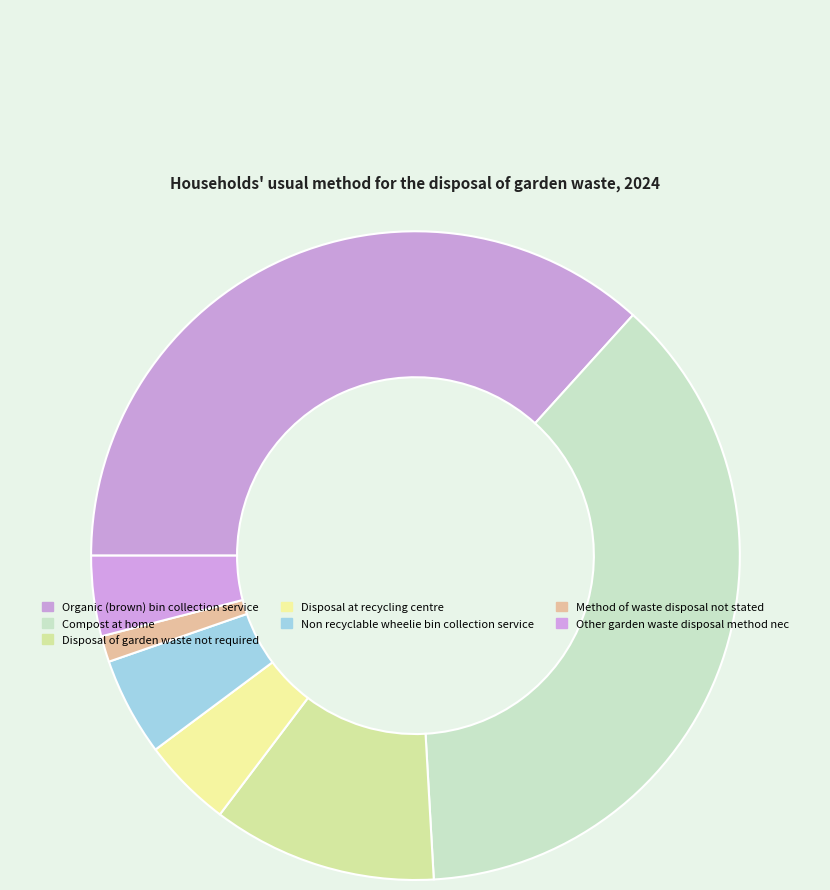

To the nearest percent, what is the difference between the Disposal at recycling centre and Method of waste disposal not stated slice percentages?

3%